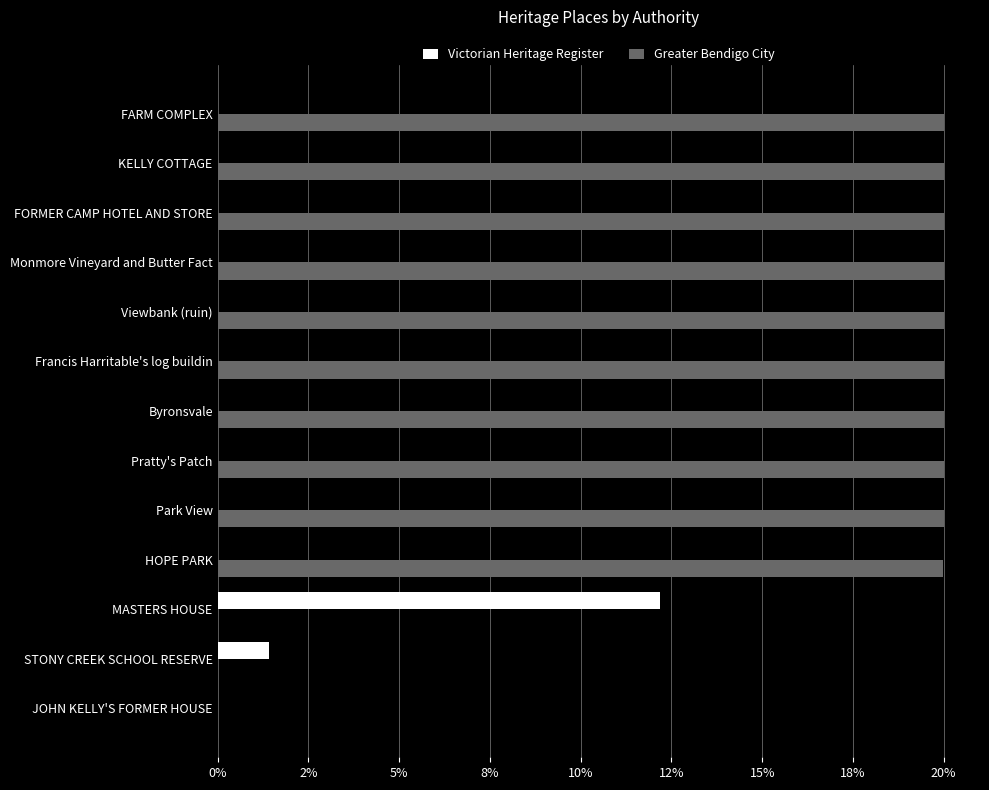

What are all the series names shown in the legend?

Victorian Heritage Register, Greater Bendigo City